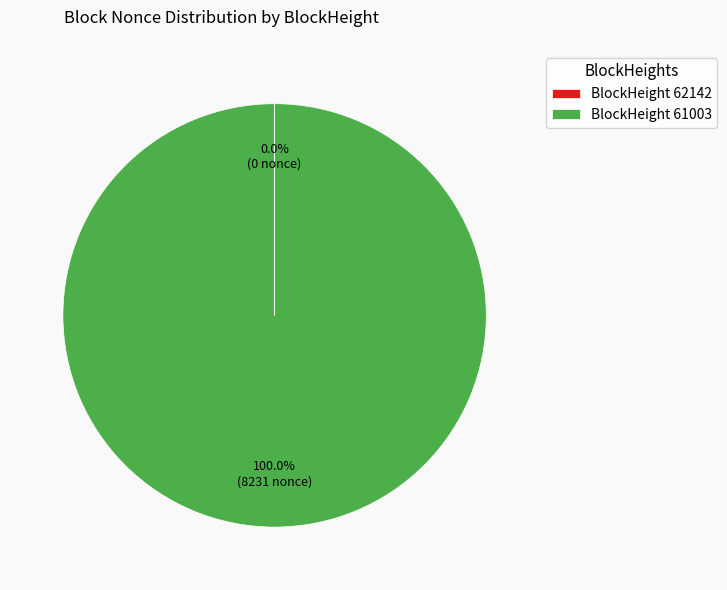

What is the largest slice in the pie chart?

BlockHeight 61003